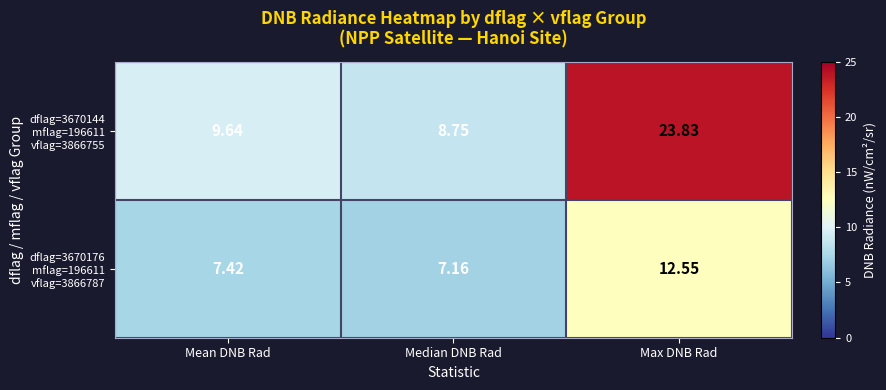

At which category is the sum across all series the highest?

Max DNB Rad